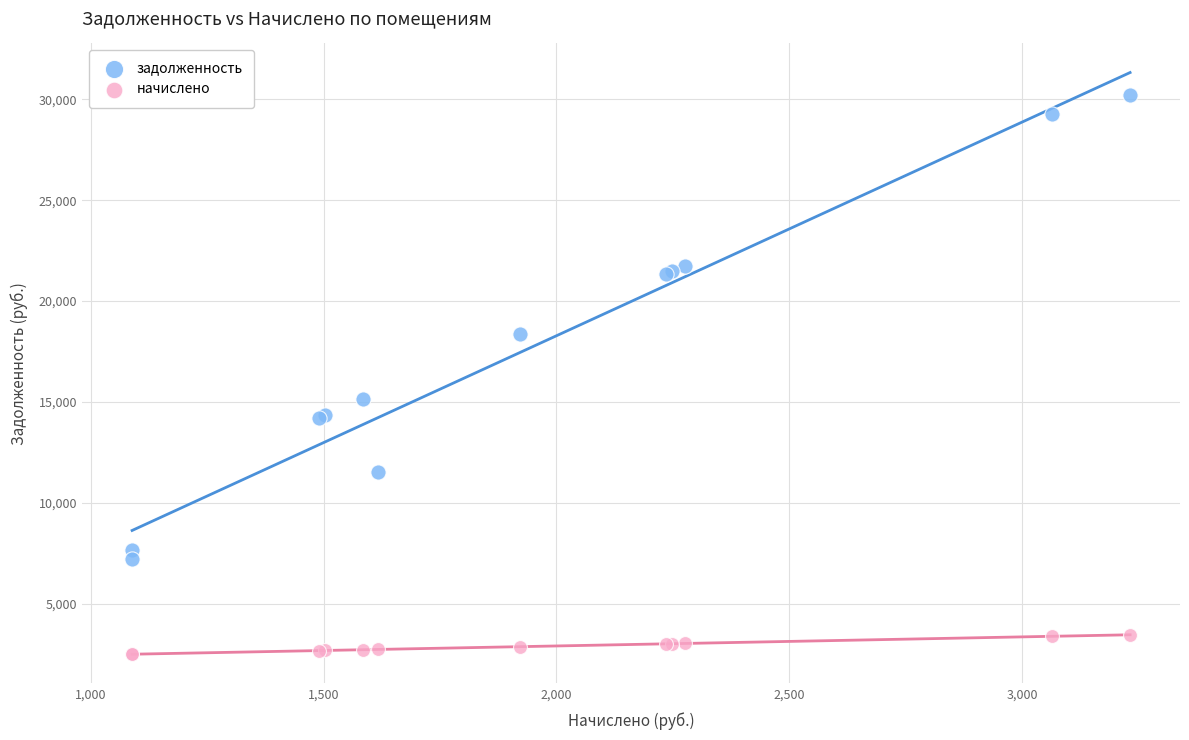

Across all series, what Y value is closest to 16362?

15137.5